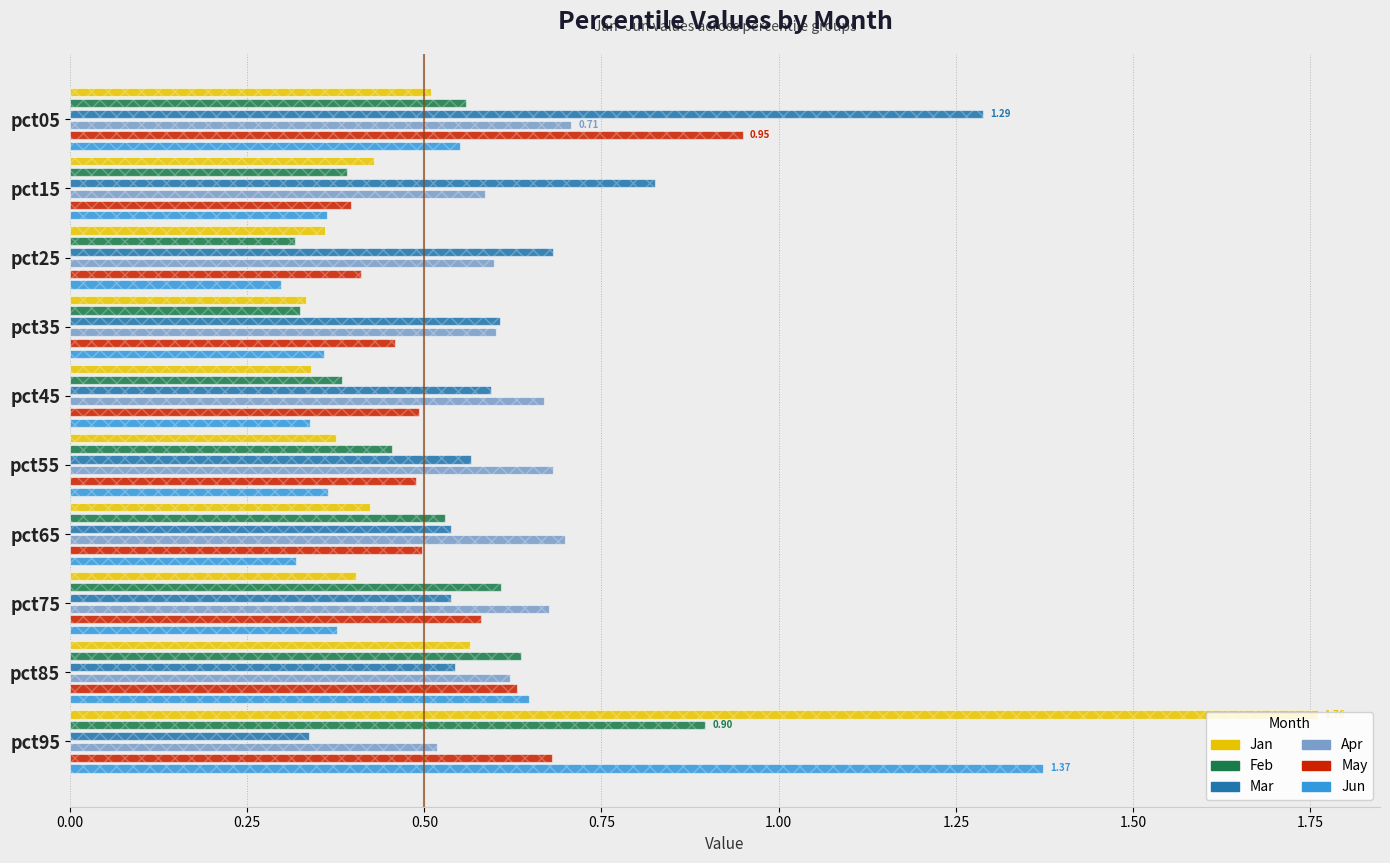

The Feb series shows 0.3 at pct45. True or false?

False